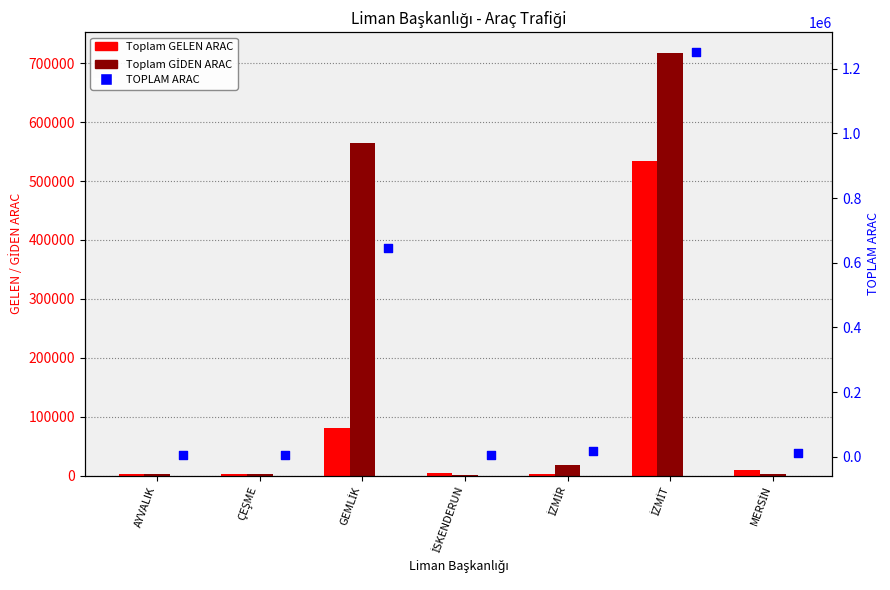

Which series has the largest Y range (max minus min)?

TOPLAM ARAC